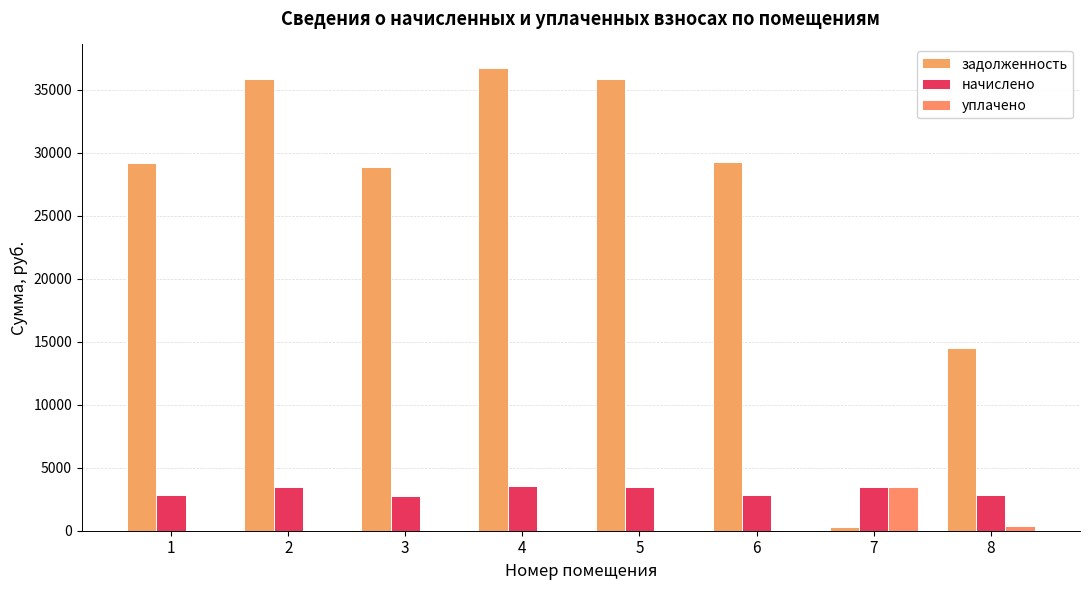

What is the difference between the highest and lowest values at 6?

29252.0